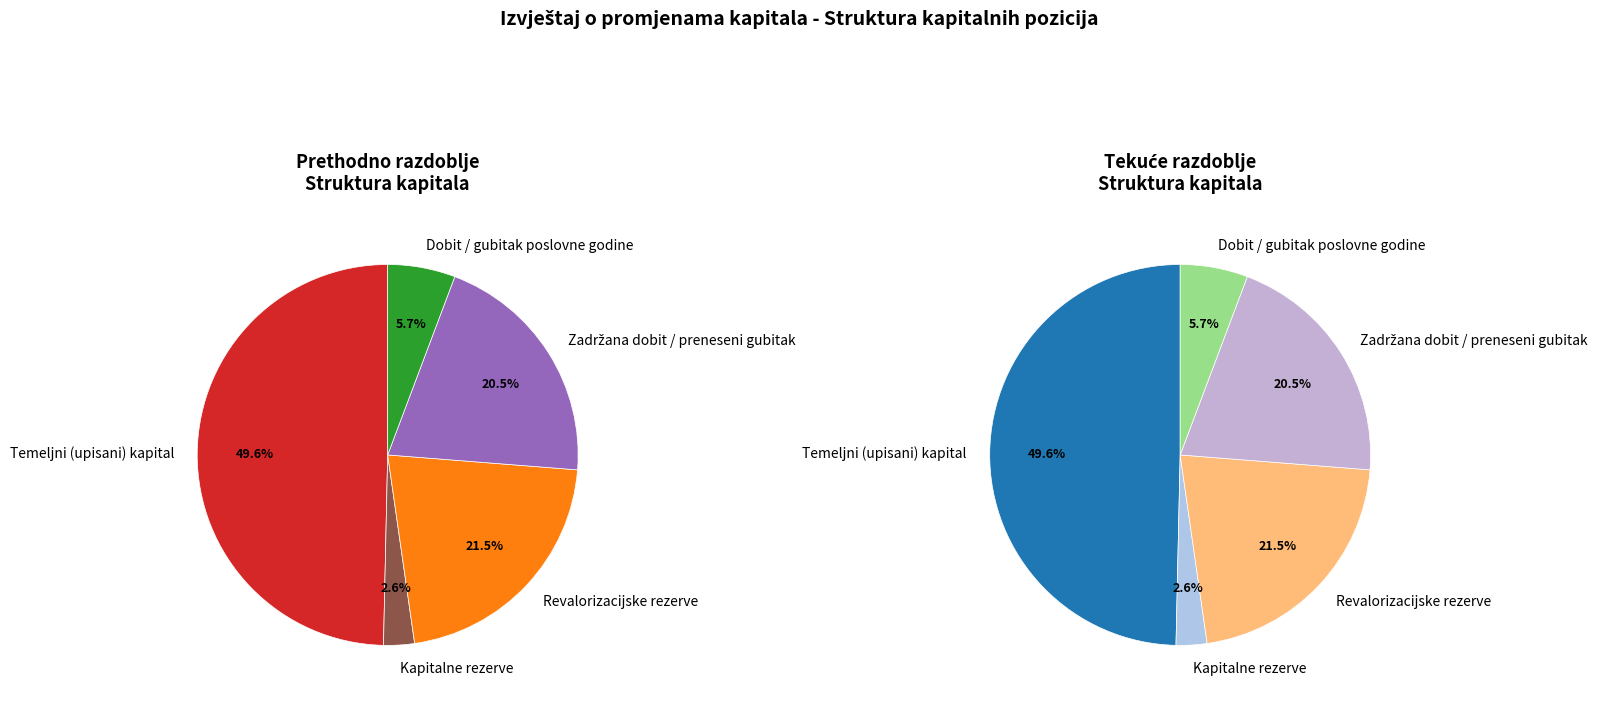

What percentage is the Revalorizacijske rezerve slice, to the nearest percent?

21%